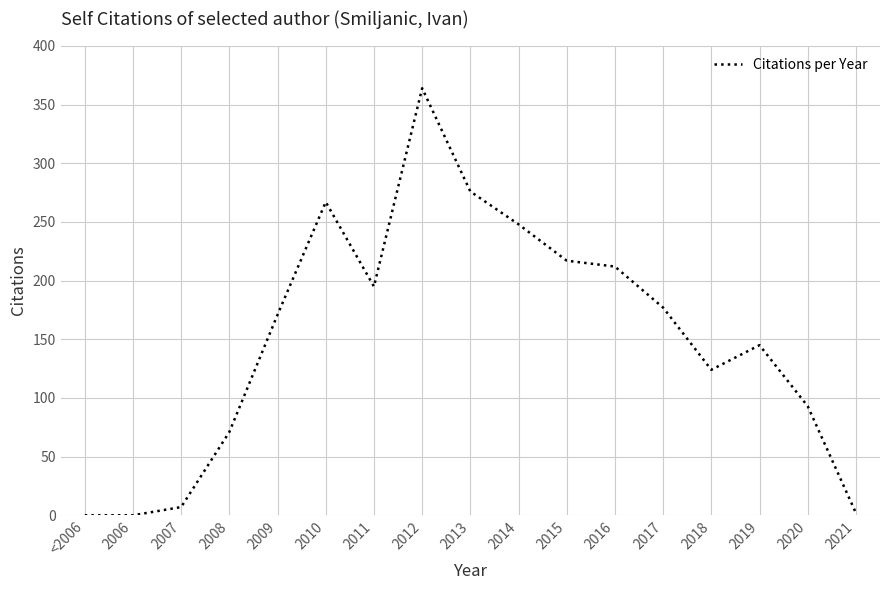

Reading left to right, transcribe all the data shown in this chart.

0	0	7	71	171	267	195	364	276	248	217	212	177	124	145	93	2